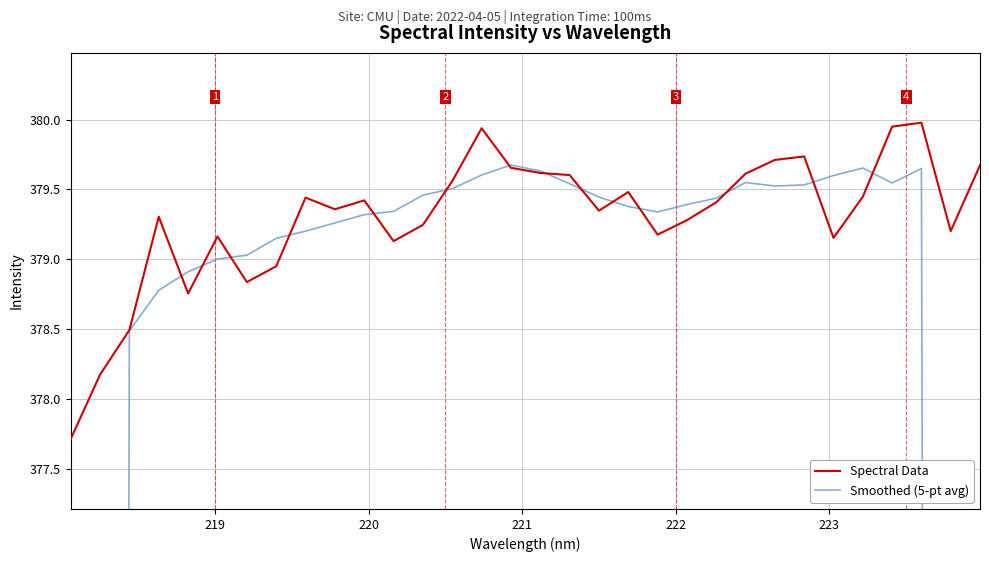

What is the highest value of the Spectral Data series?

380.0